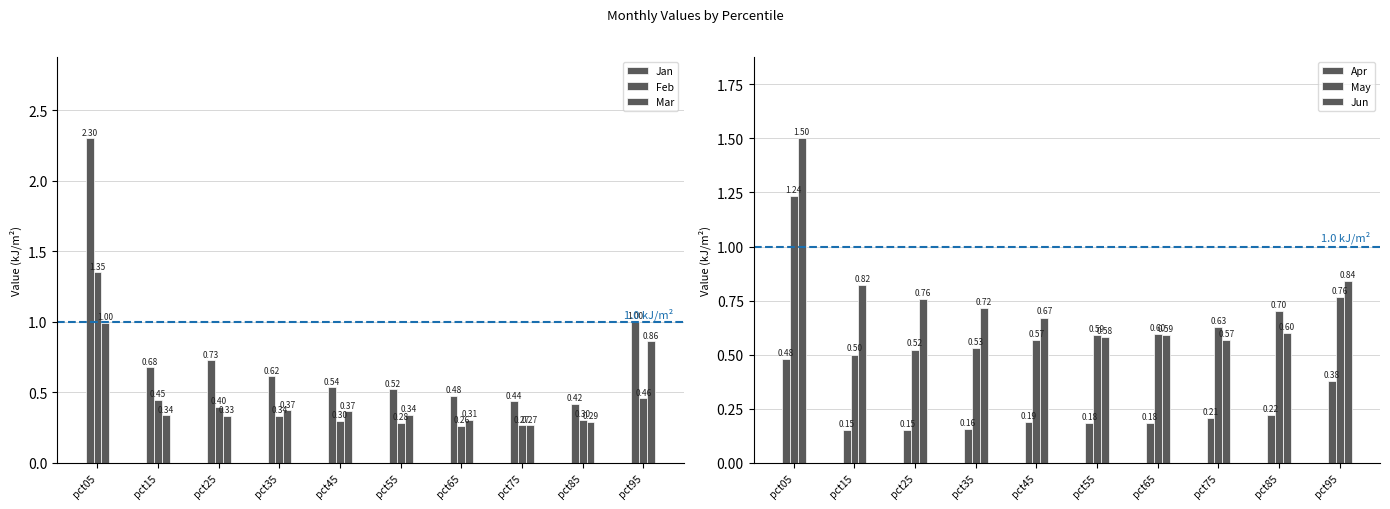

Rank the series by their maximum value, from lowest to highest.

Apr, Mar, May, Feb, Jun, Jan